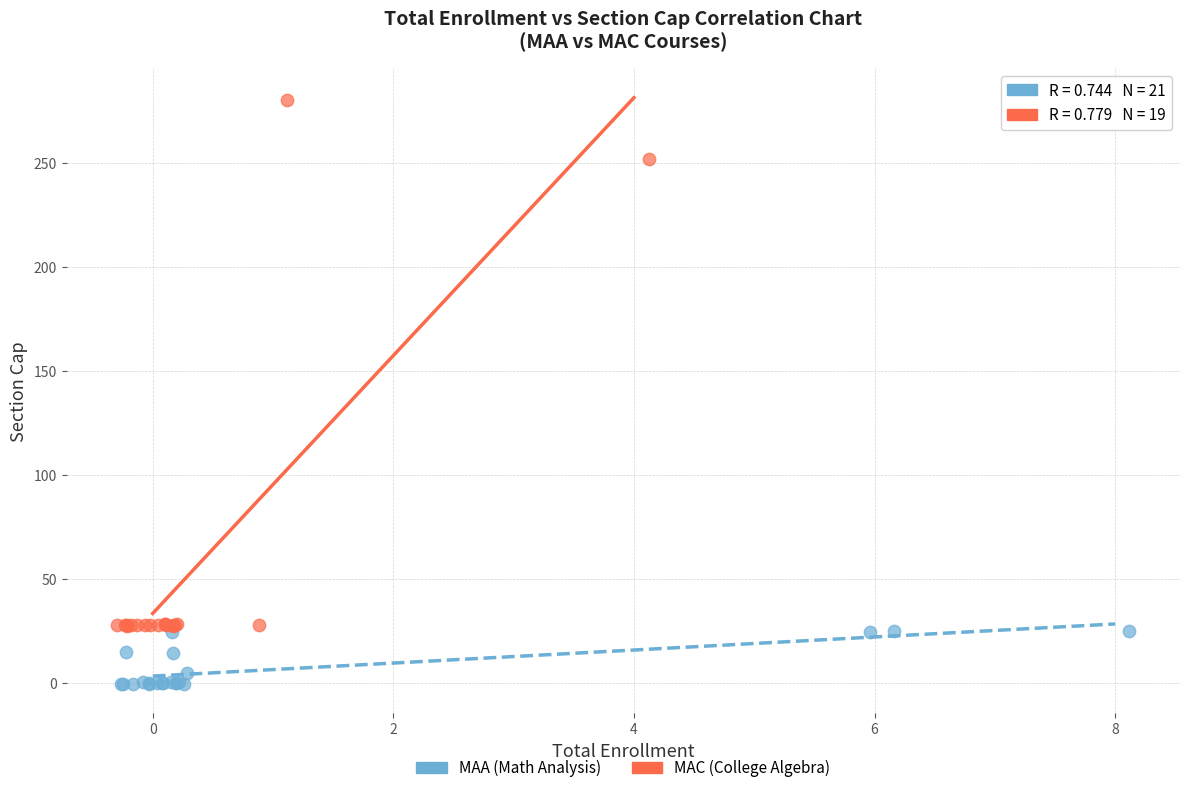

Which series reaches the minimum Y coordinate?

MAA (Math Analysis)